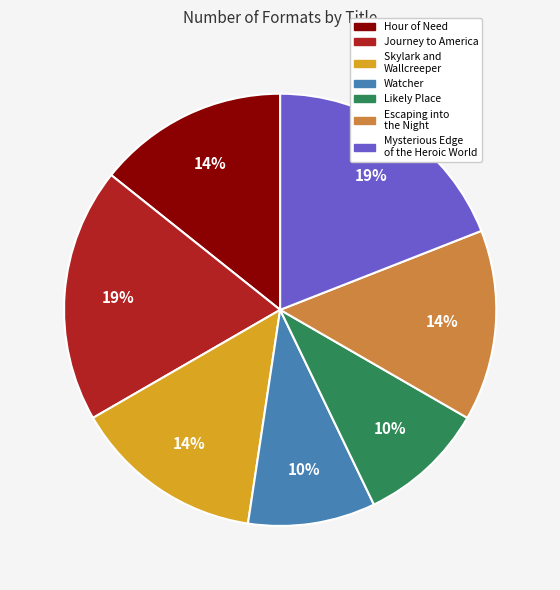

To the nearest percent, what is the combined percentage of Watcher and Hour of Need?

24%